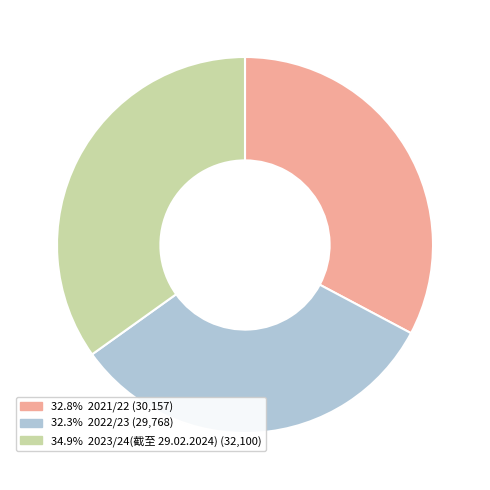

Is there a majority slice in this chart?

No